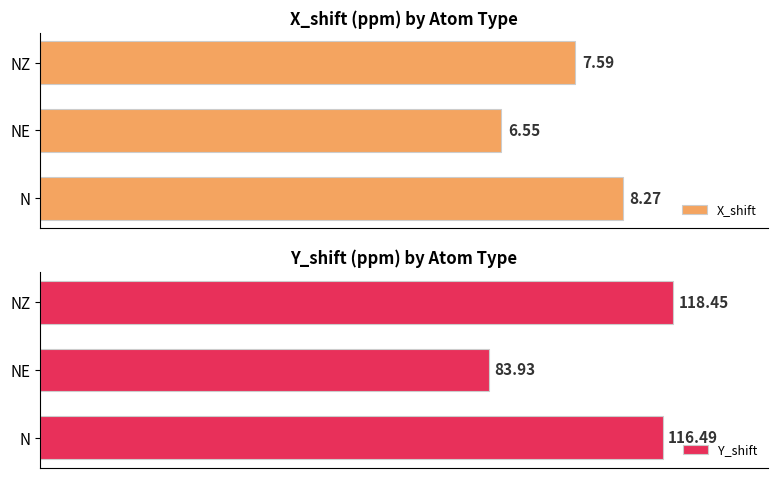

Reading left to right, transcribe all the data shown in this chart.

X_shift: 8.3	6.5	7.6
Y_shift: 116.5	83.9	118.5